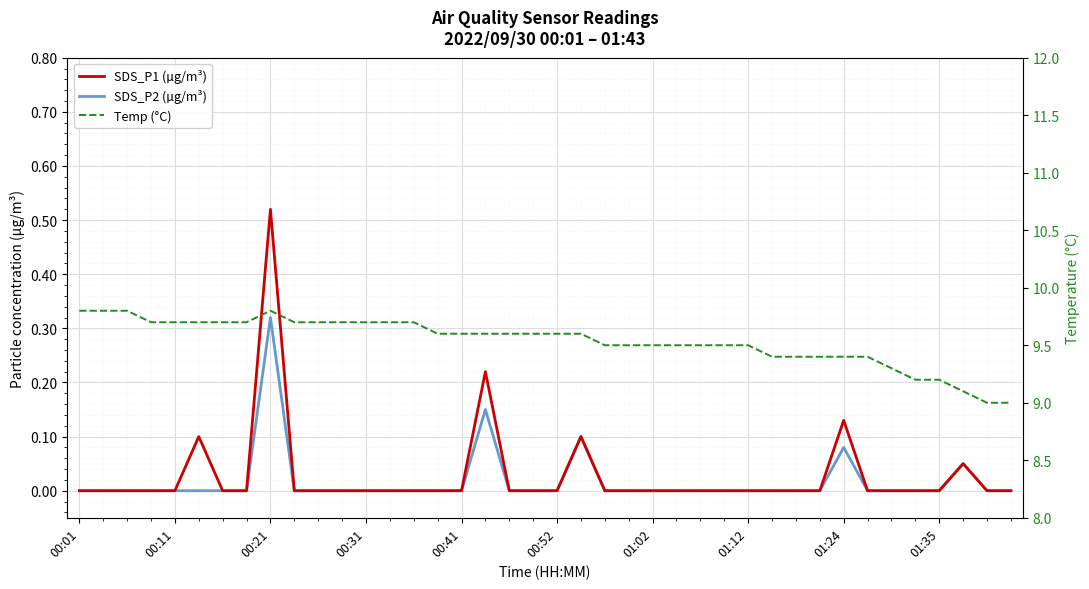

Reading left to right, transcribe all the data shown in this chart.

SDS_P1 (µg/m³): 0.0	0.0	0.0	0.0	0.0	0.1	0.0	0.0	0.5	0.0	0.0	0.0	0.0	0.0	0.0	0.0	0.0	0.2	0.0	0.0	0.0	0.1	0.0	0.0	0.0	0.0	0.0	0.0	0.0	0.0	0.0	0.0	0.1	0.0	0.0	0.0	0.0	0.1	0.0	0.0
SDS_P2 (µg/m³): 0.0	0.0	0.0	0.0	0.0	0.0	0.0	0.0	0.3	0.0	0.0	0.0	0.0	0.0	0.0	0.0	0.0	0.1	0.0	0.0	0.0	0.1	0.0	0.0	0.0	0.0	0.0	0.0	0.0	0.0	0.0	0.0	0.1	0.0	0.0	0.0	0.0	0.1	0.0	0.0
Temp (°C): 9.8	9.8	9.8	9.7	9.7	9.7	9.7	9.7	9.8	9.7	9.7	9.7	9.7	9.7	9.7	9.6	9.6	9.6	9.6	9.6	9.6	9.6	9.5	9.5	9.5	9.5	9.5	9.5	9.5	9.4	9.4	9.4	9.4	9.4	9.3	9.2	9.2	9.1	9.0	9.0